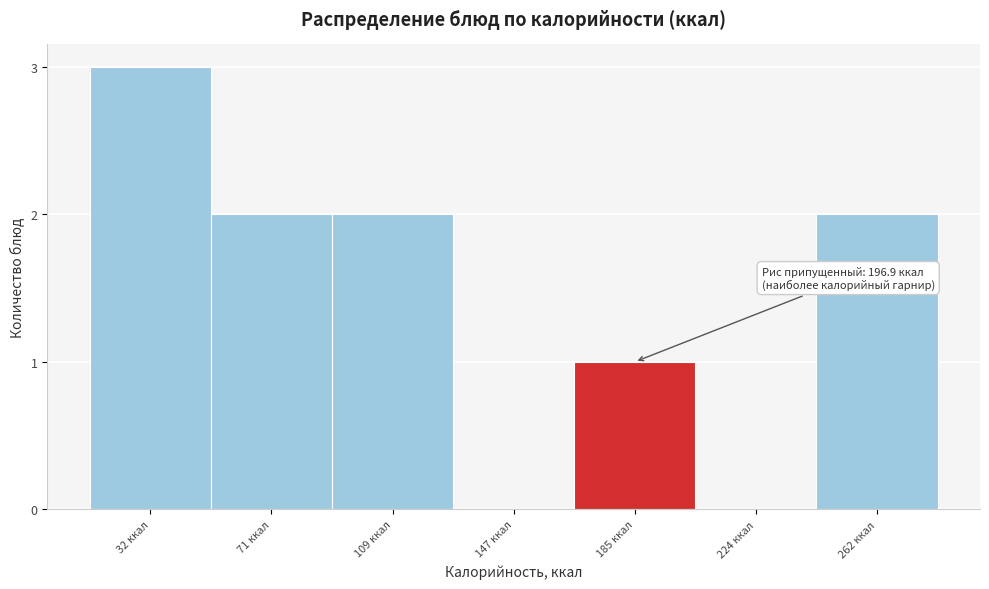

Reading left to right, transcribe all the data shown in this chart.

32 ккал=3	71 ккал=2	109 ккал=2	147 ккал=0	185 ккал=1	224 ккал=0	262 ккал=2